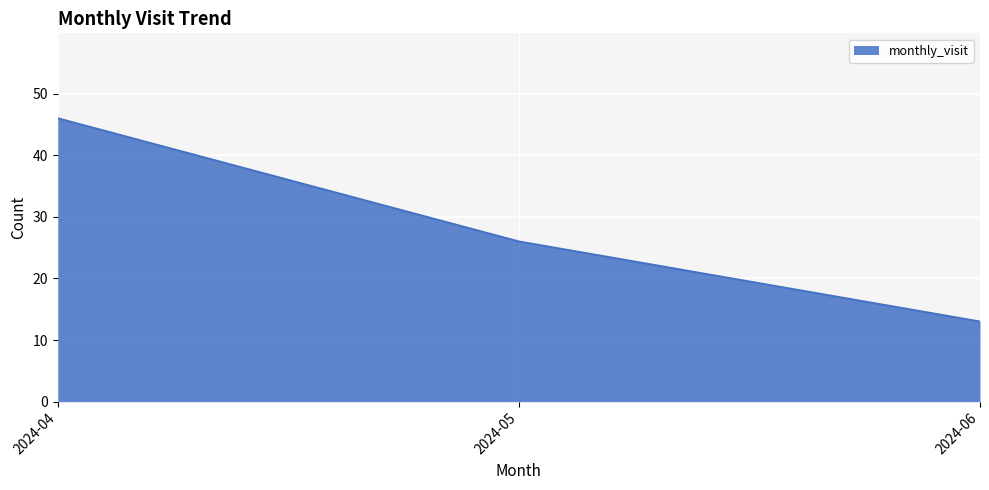

Which has a higher value, 2024-05 or 2024-06?

2024-05